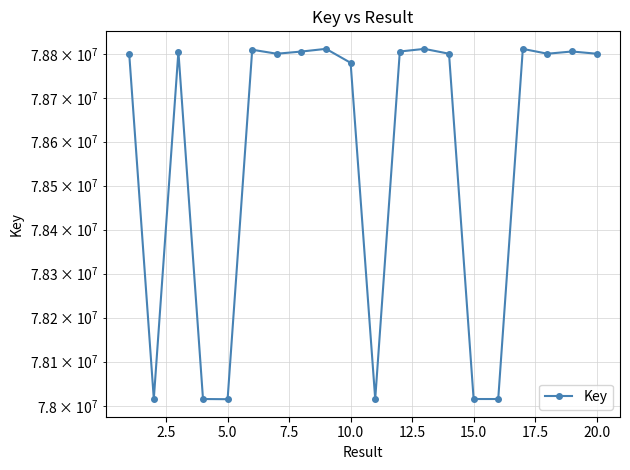

How many data points does each series have?

20